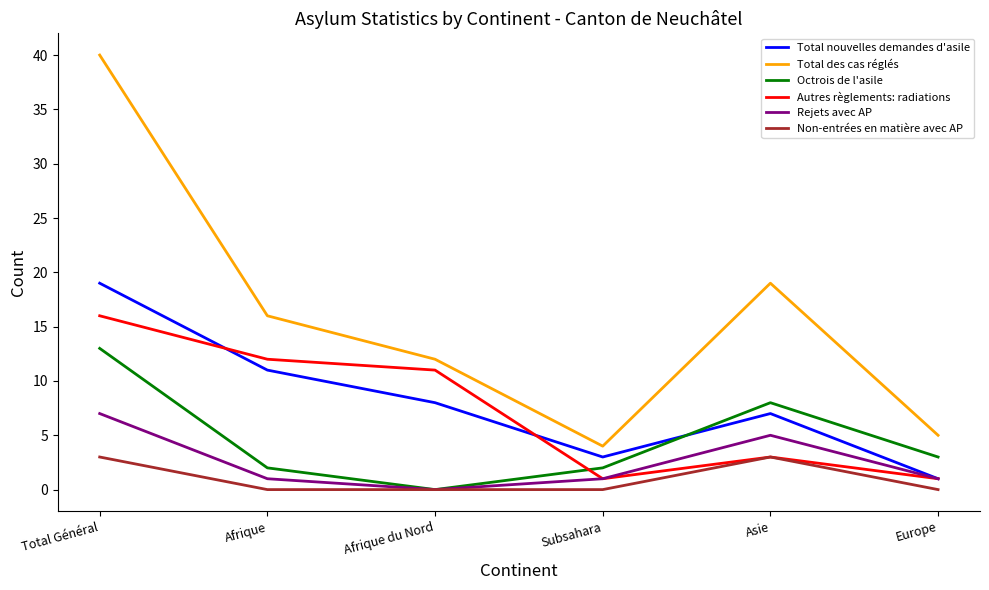

At which category is the sum across all series the highest?

Total Général